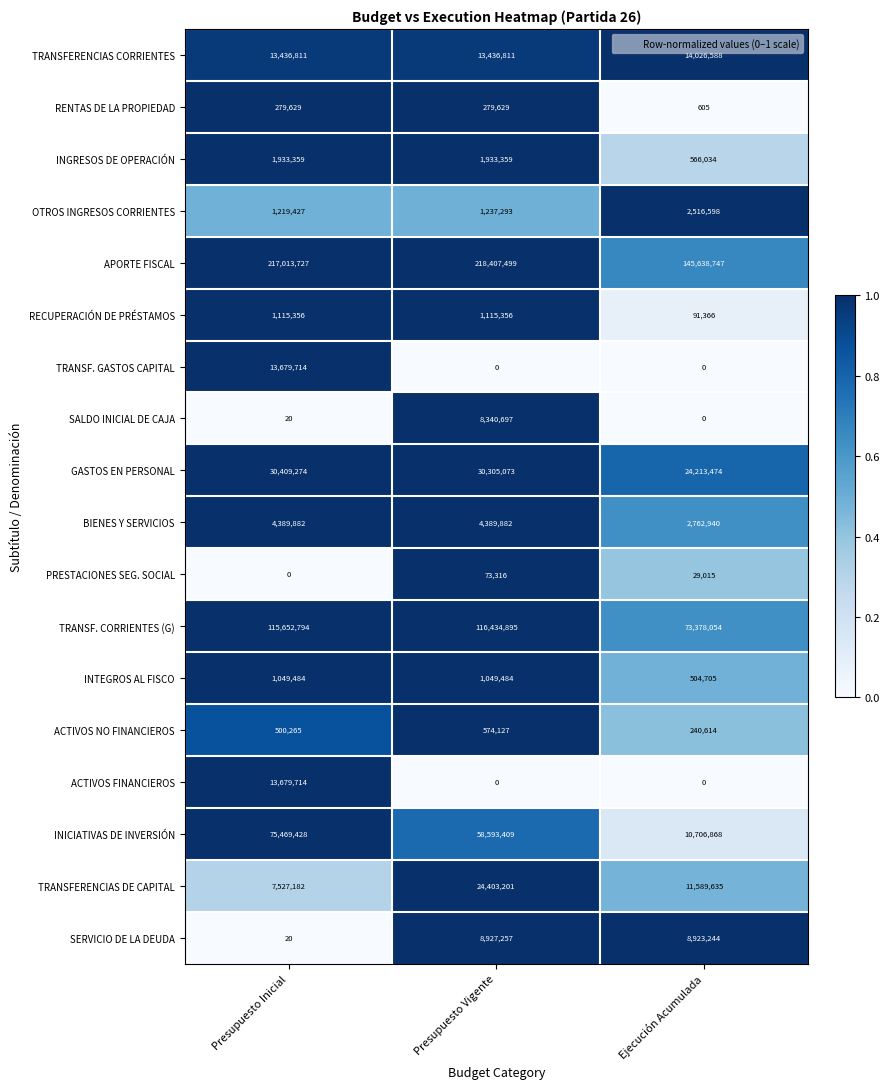

What is the total value across all series at Presupuesto Inicial?

497356086